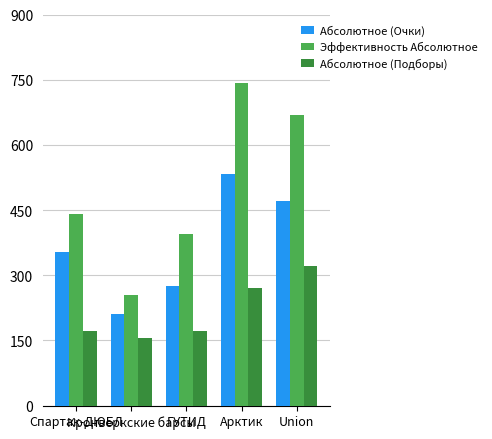

Reading left to right, what are all the values shown in this chart?

Абсолютное (Очки): Спартак-ДЮБЛ=353	Кронверкские барсы=210	ГУТИД=276	Арктик=532	Union=470
Эффективность Абсолютное: Спартак-ДЮБЛ=441	Кронверкские барсы=254	ГУТИД=396	Арктик=743	Union=669
Абсолютное (Подборы): Спартак-ДЮБЛ=172	Кронверкские барсы=156	ГУТИД=172	Арктик=270	Union=322